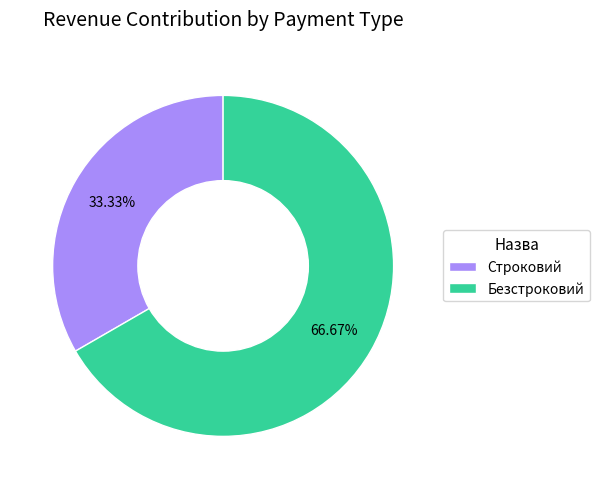

Which slice is the largest?

Безстроковий